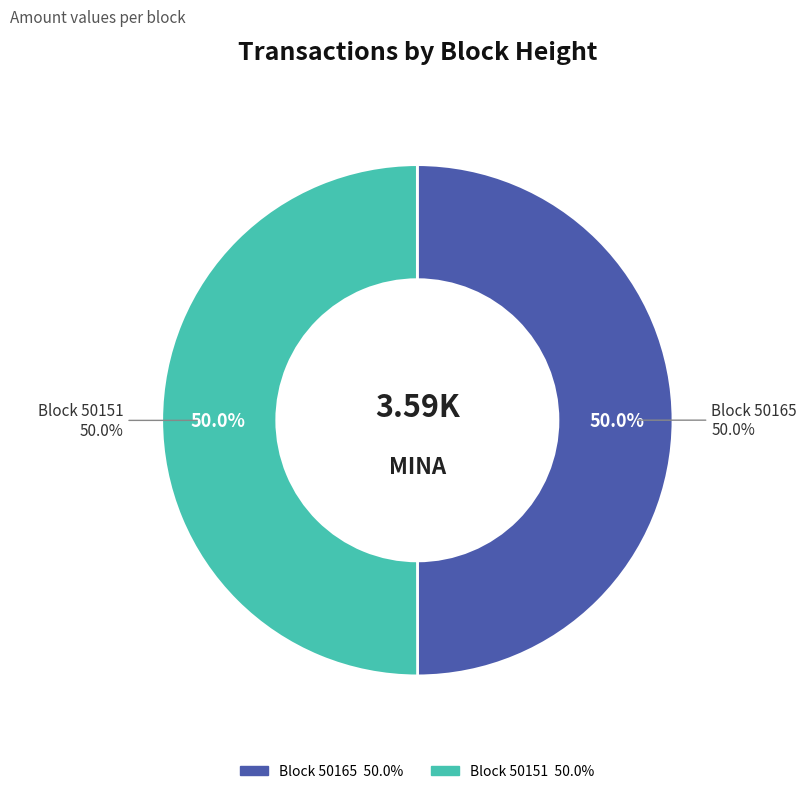

Between 50165 and 50151, which is larger?

50151